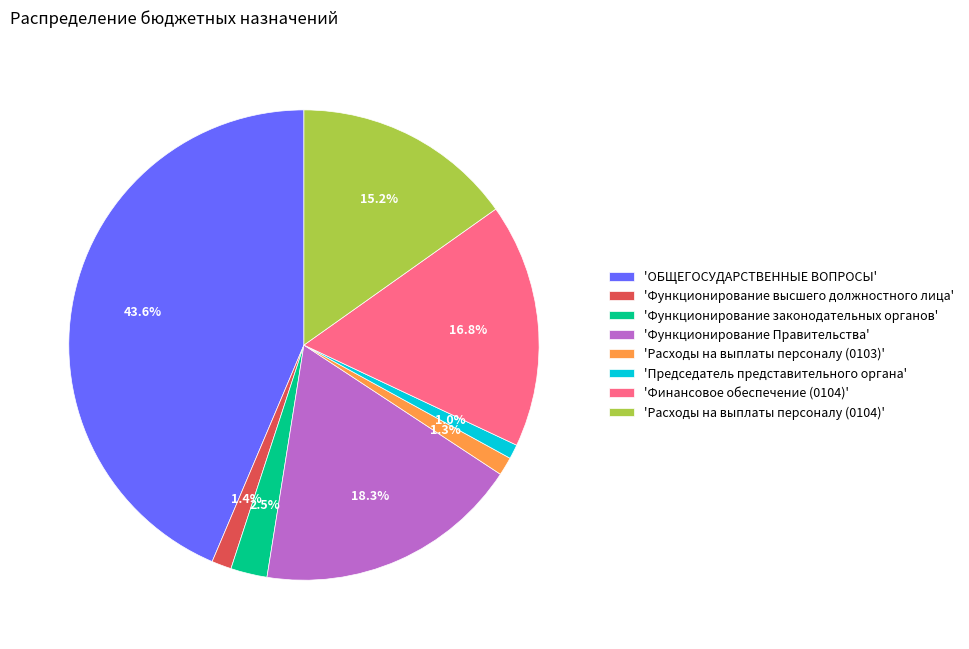

To the nearest percent, what is the difference between the largest and smallest slice percentages?

43%